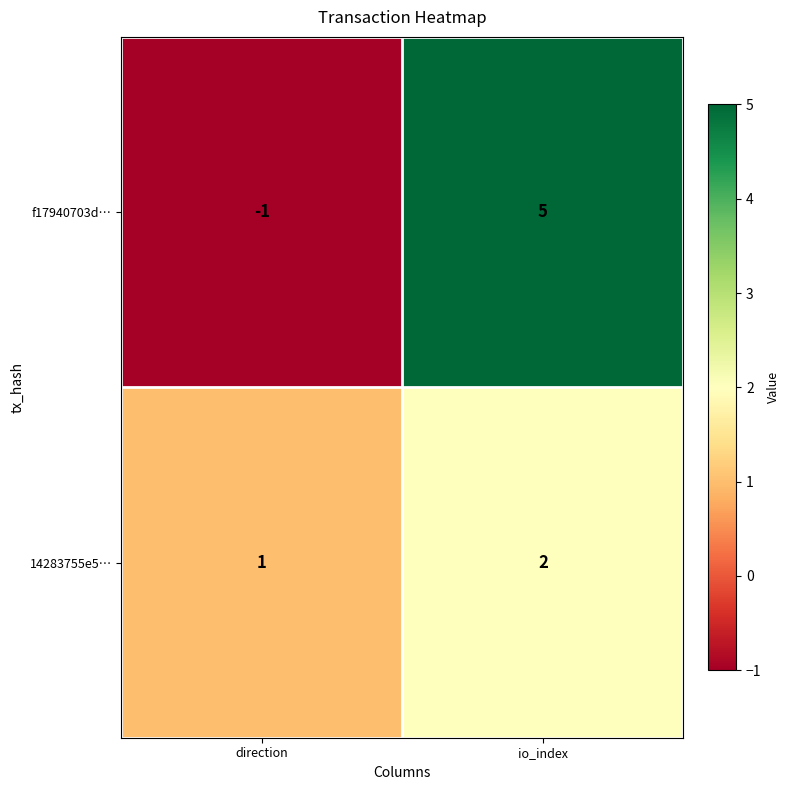

Count the number of data series in this chart.

2